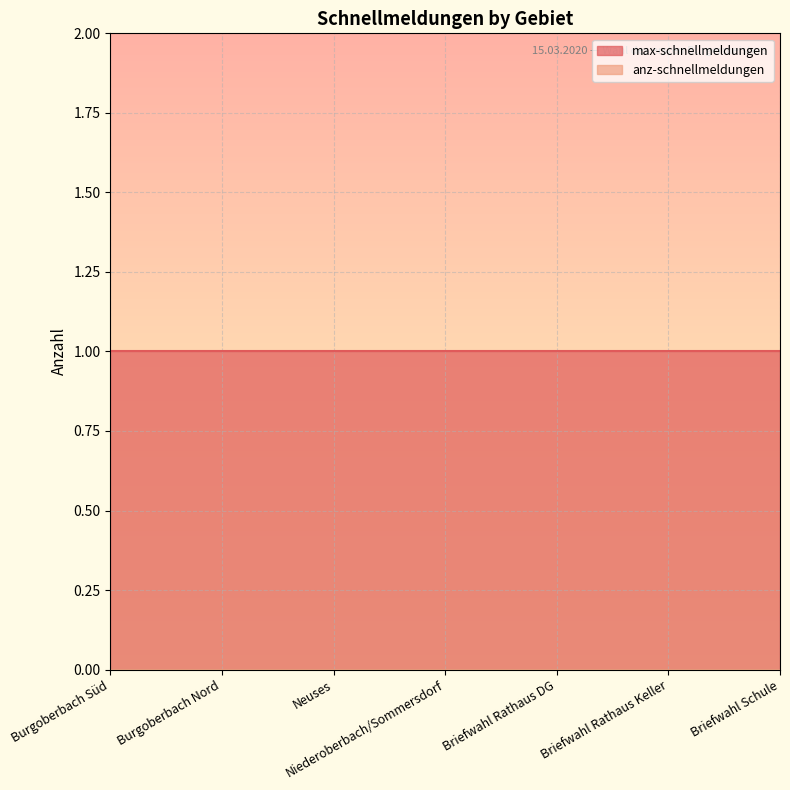

What is the sum of all max-schnellmeldungen values?

7